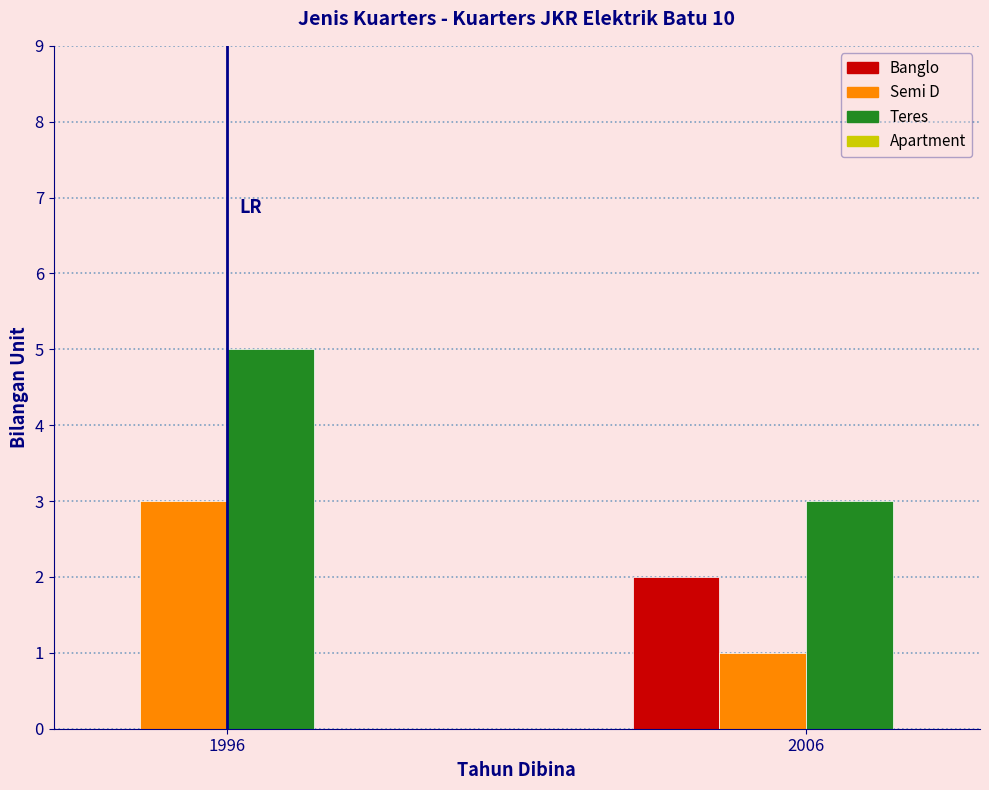

Reading left to right, list all the values displayed in this chart.

Banglo: 1996=0	2006=2
Semi D: 1996=3	2006=1
Teres: 1996=5	2006=3